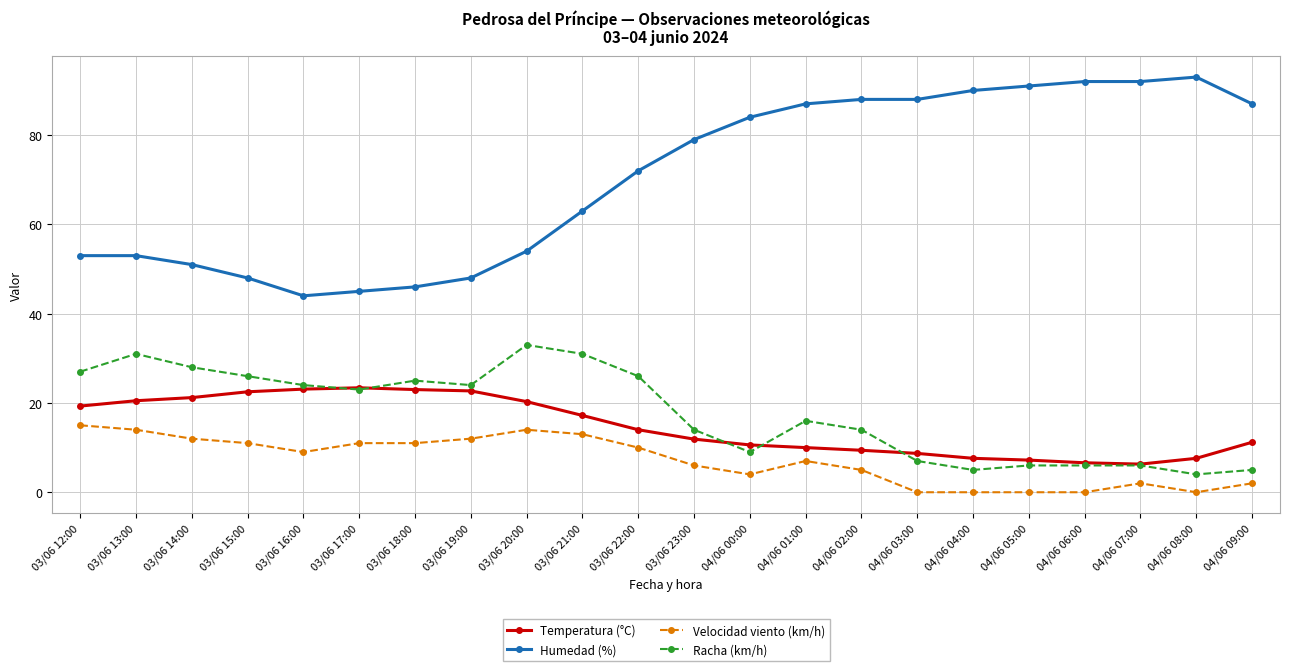

At which category does Humedad (%) reach its first local valley?

03/06 16:00